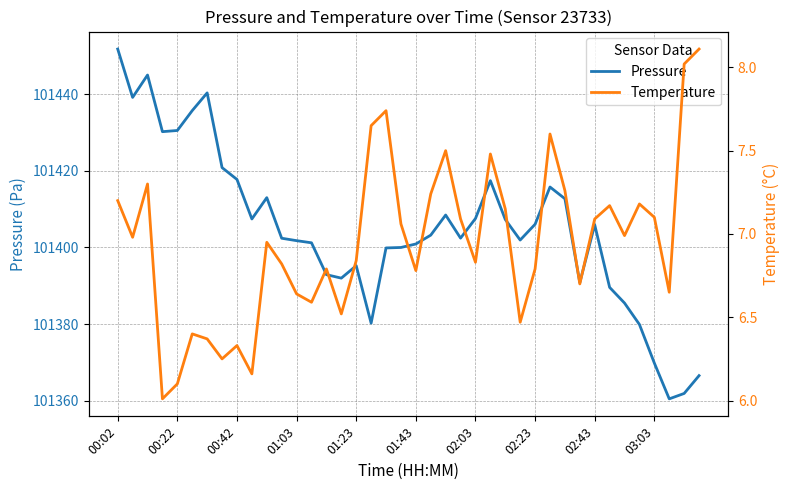

True or false: pressure and temperature intersect in this chart.

False